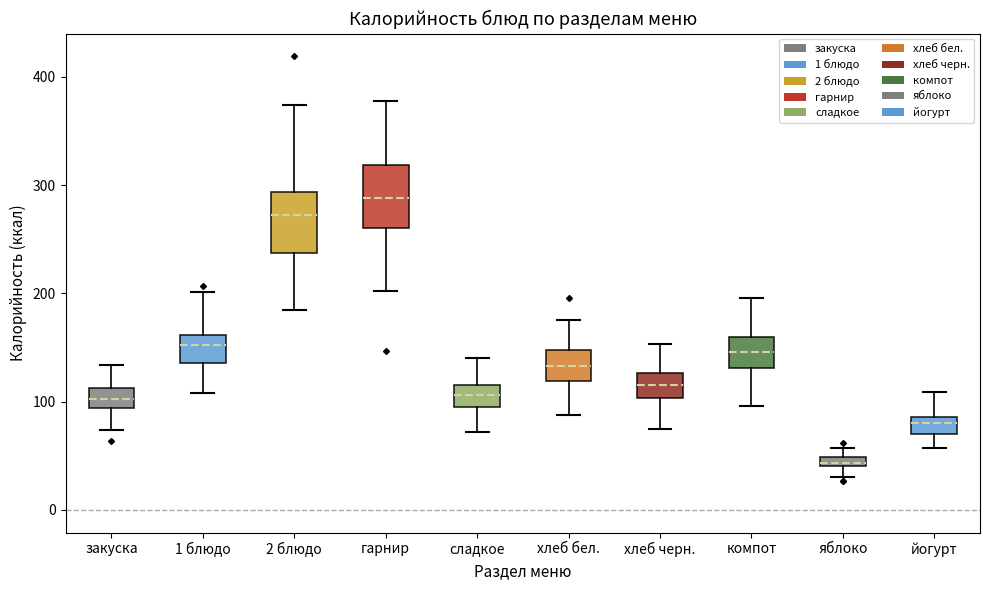

Which box's median line is the highest?

гарнир